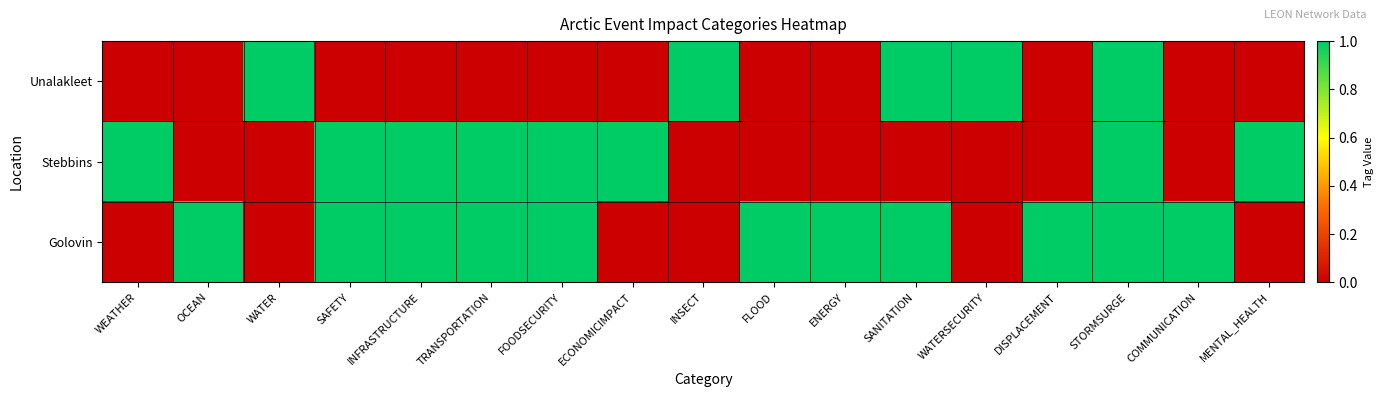

What is the difference between the highest and lowest values at SAFETY?

1